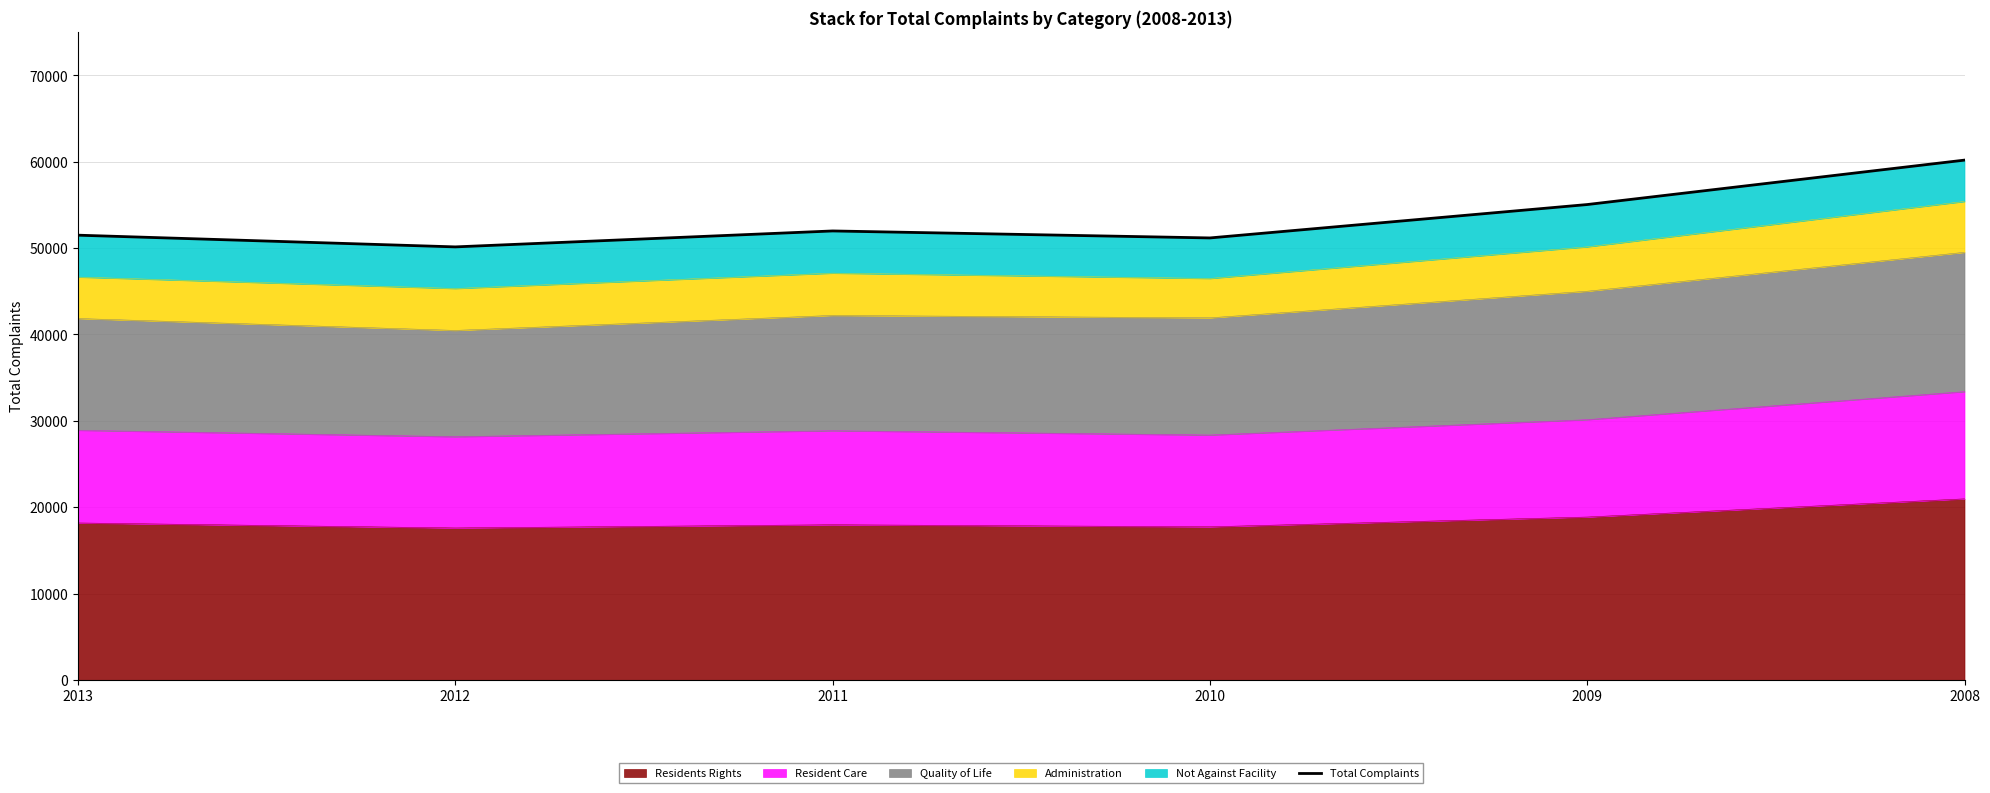

What is the change in value from 2011 to 2009?

+3057